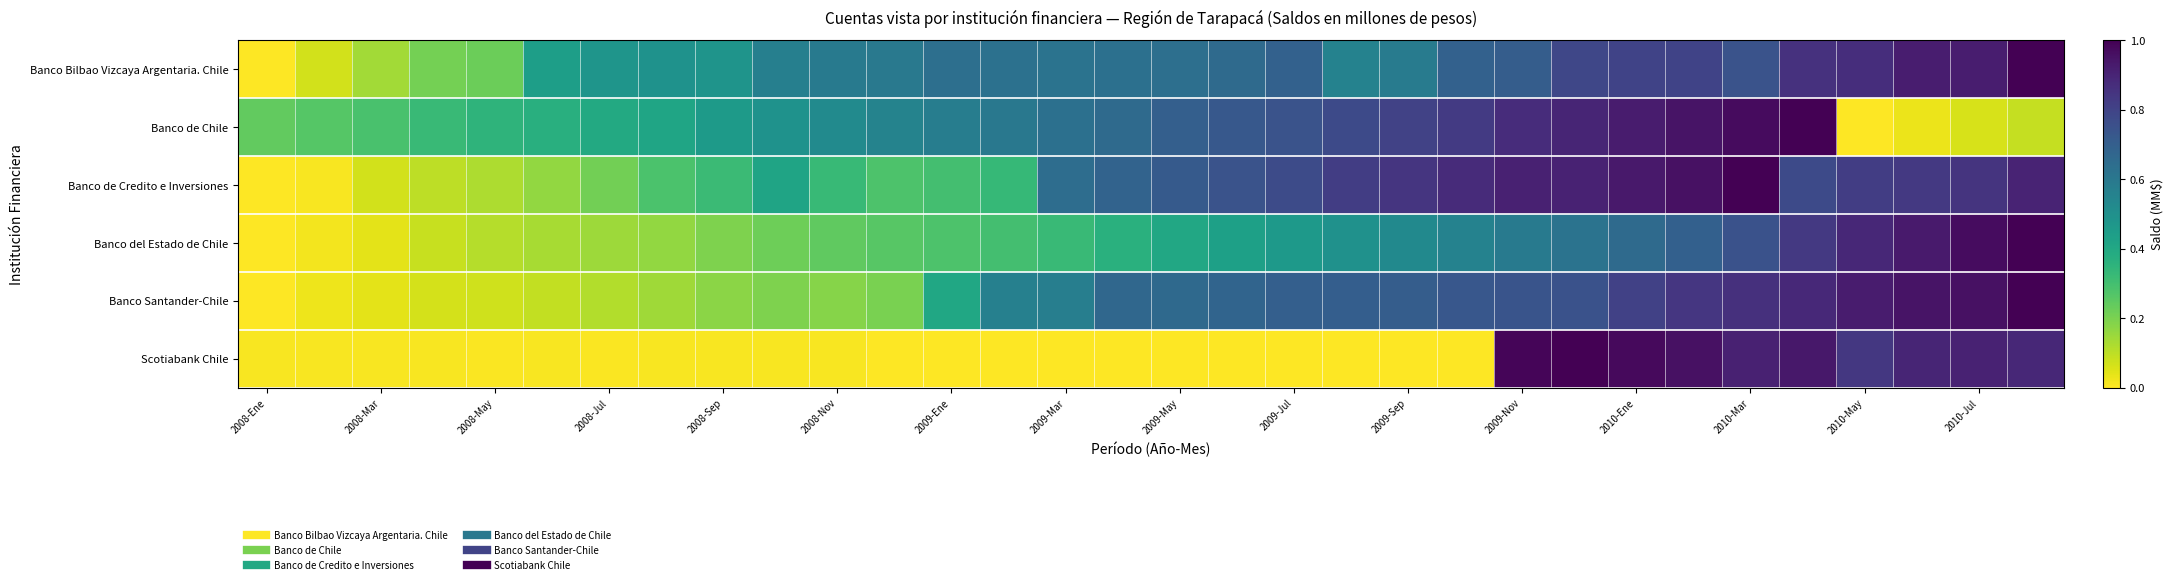

Which category has the lowest value across all series?

2008-Ene